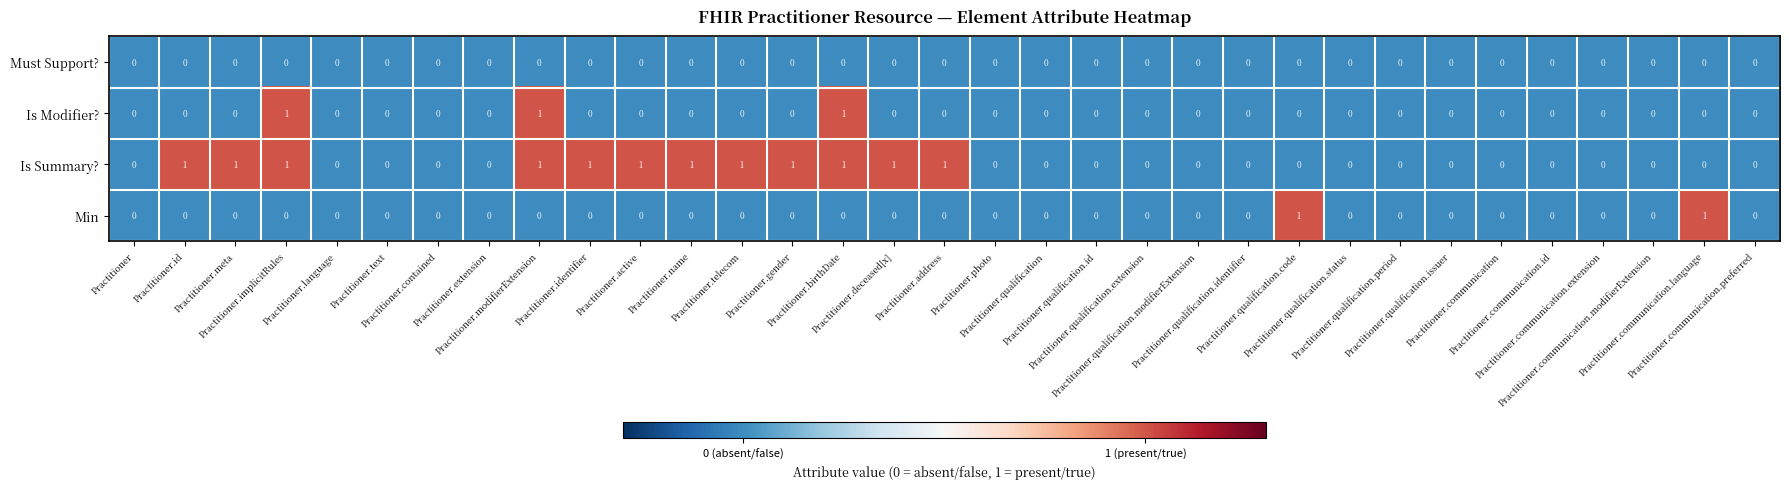

How many Is Summary? values are between 0 and 1?

33